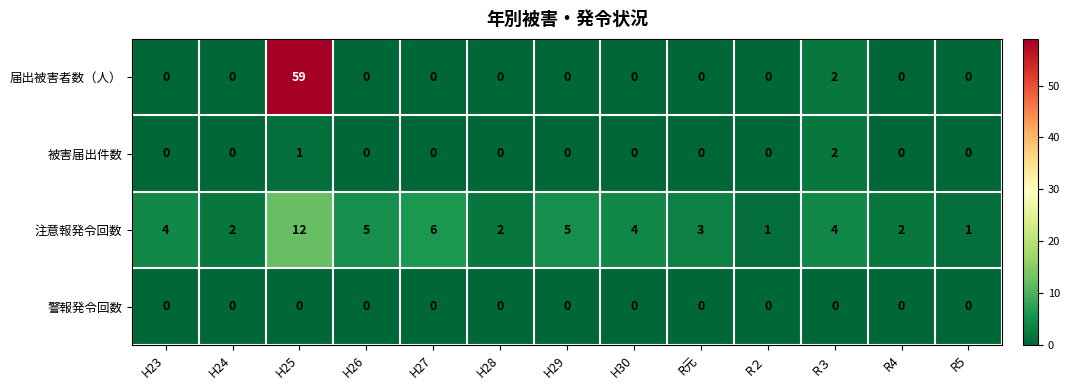

List the series in order of their peak value, highest first.

届出被害者数（人）, 注意報発令回数, 被害届出件数, 警報発令回数